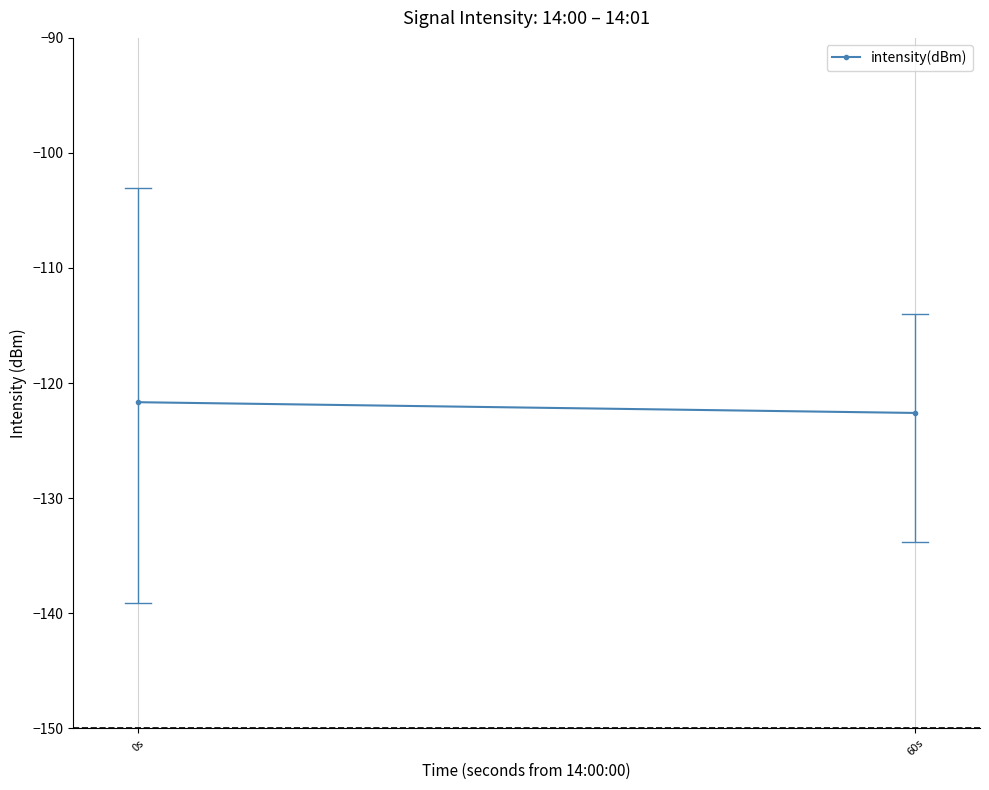

Which category has the highest value across all series?

0s